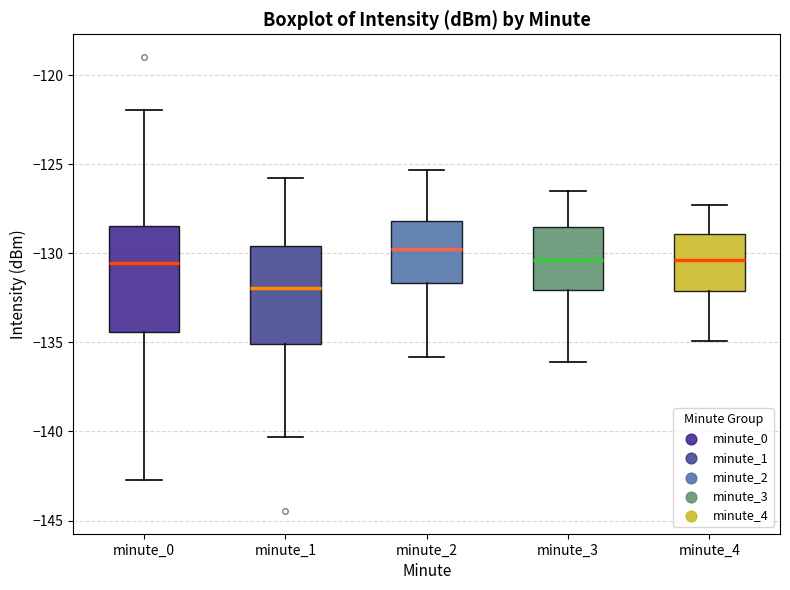

Which box has the lowest median line?

minute_1